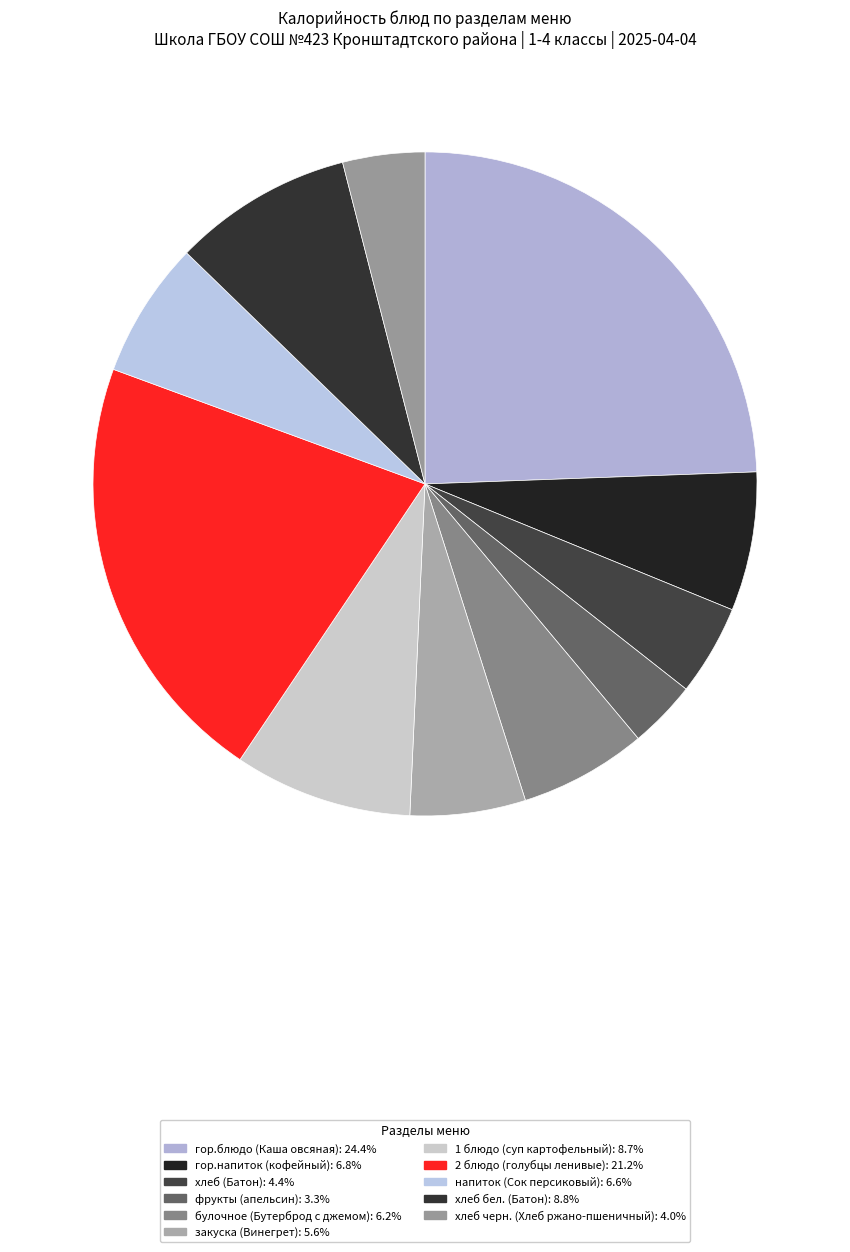

To the nearest percent, what is the combined percentage of 2 блюдо (голубцы ленивые) and фрукты (апельсин)?

25%